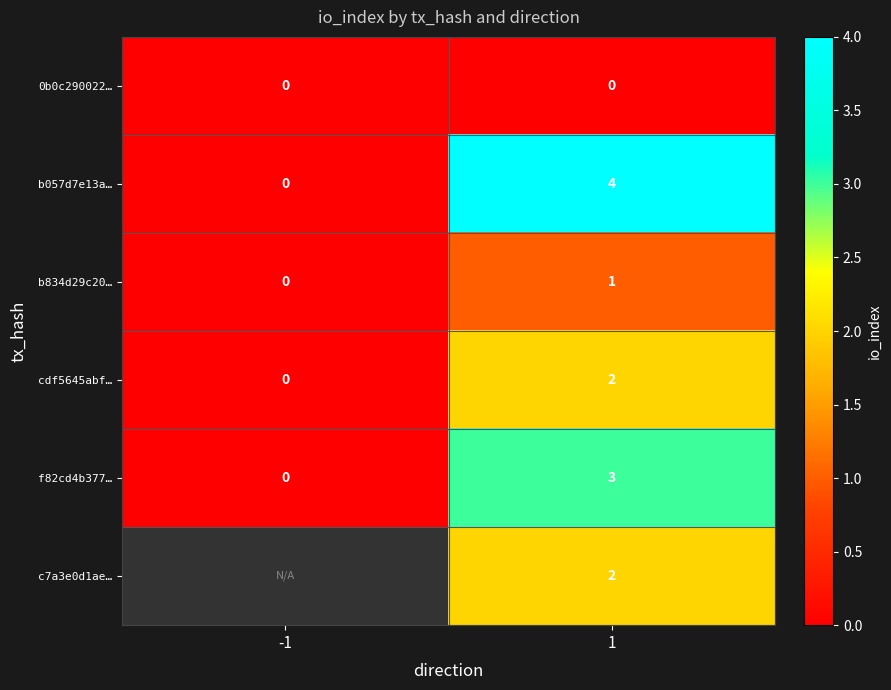

True or false: f82cd4b377… has a value of 3 at 1.

True